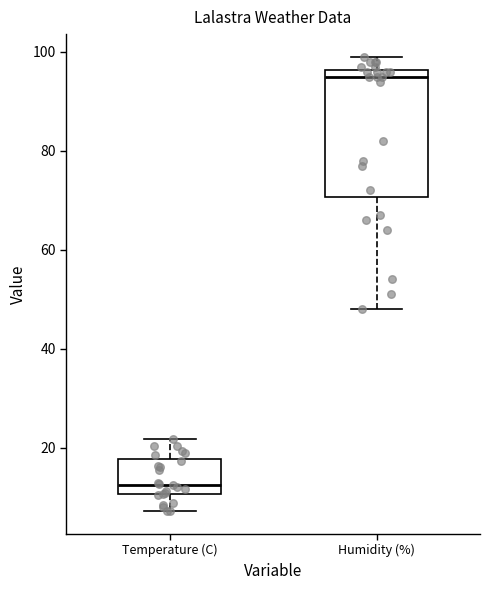

Comparing the boxes themselves (not the whiskers), which one is the tallest?

Humidity (%)